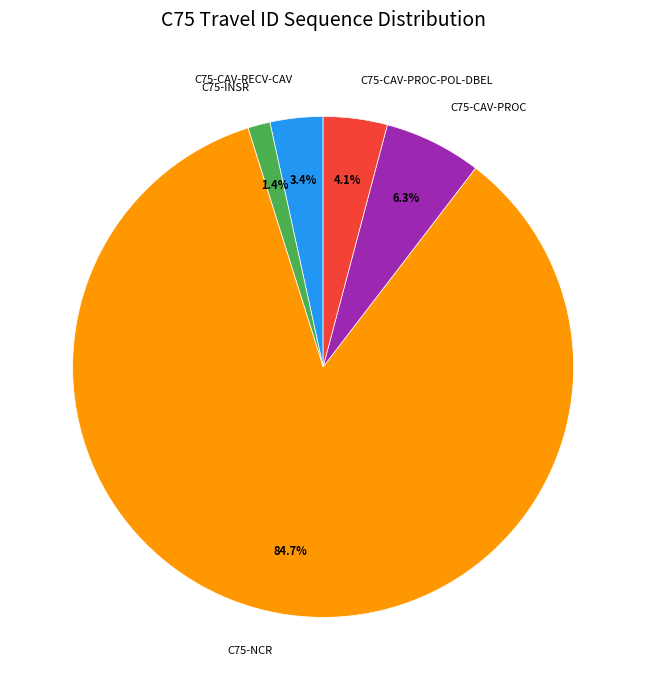

Which category has the smallest portion of the pie?

C75-INSR